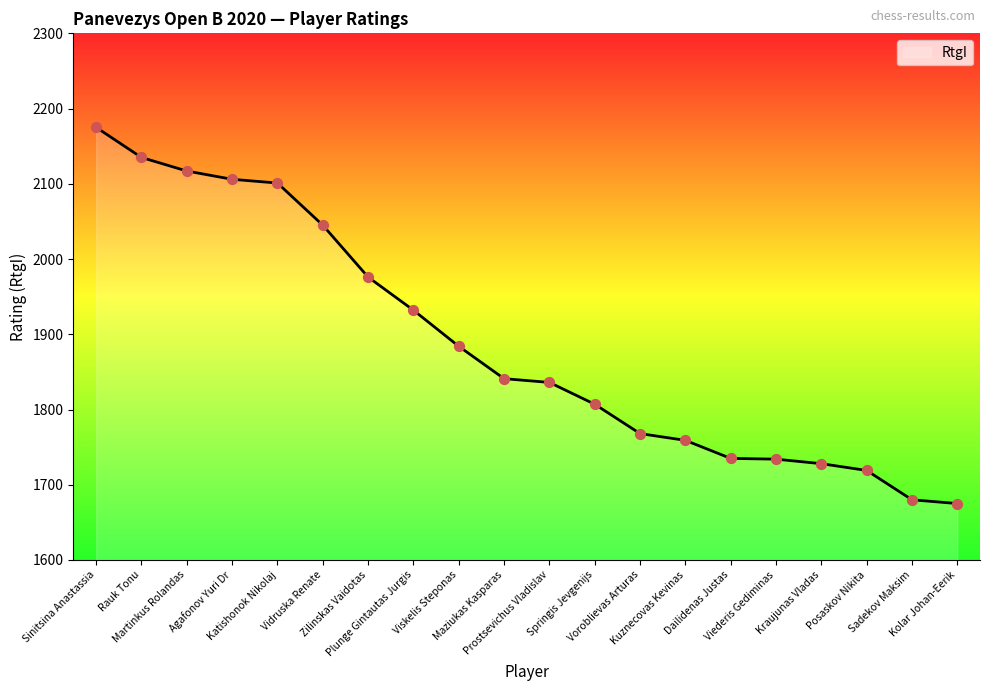

Approximately how many times larger is the value at Sadekov Maksim compared to Maziukas Kasparas?

0.9